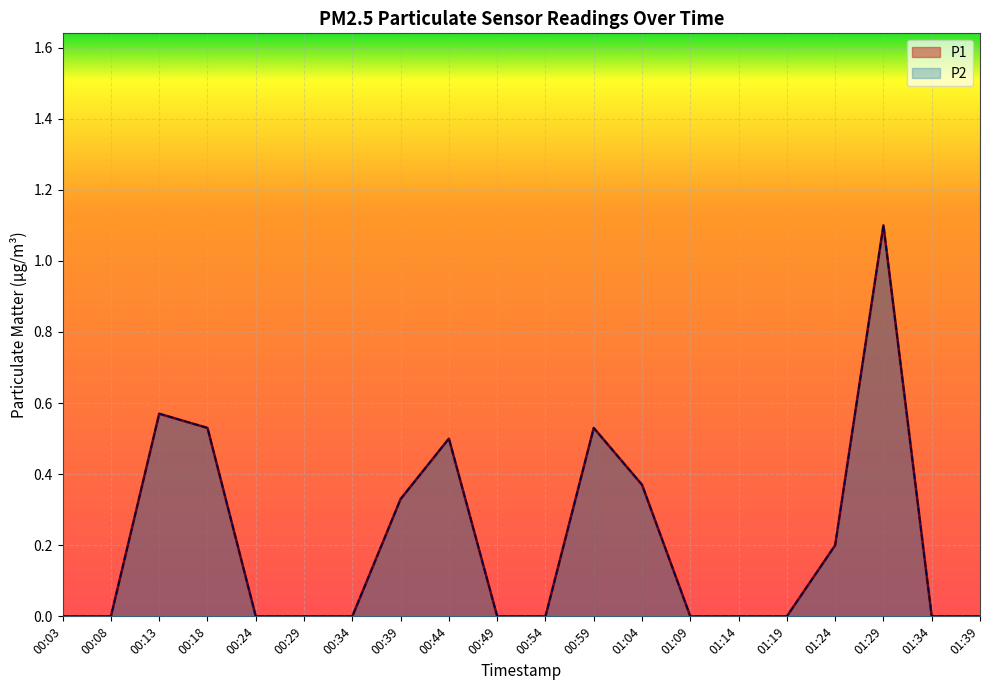

Reading right to left, what are all the values shown in this chart?

P1: 0.0	0.0	1.1	0.2	0.0	0.0	0.0	0.4	0.5	0.0	0.0	0.5	0.3	0.0	0.0	0.0	0.5	0.6	0.0	0.0
P2: 0.0	0.0	1.1	0.2	0.0	0.0	0.0	0.4	0.5	0.0	0.0	0.5	0.3	0.0	0.0	0.0	0.5	0.6	0.0	0.0